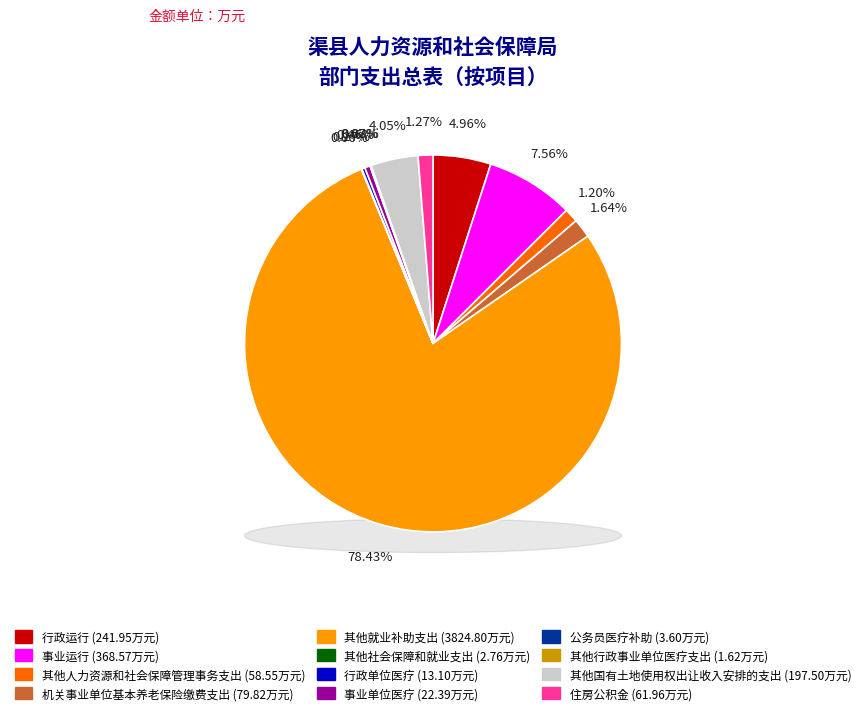

Rank the categories by value from highest to lowest.

其他就业补助支出, 事业运行, 行政运行, 其他国有土地使用权出让收入安排的支出, 机关事业单位基本养老保险缴费支出, 住房公积金, 其他人力资源和社会保障管理事务支出, 事业单位医疗, 行政单位医疗, 公务员医疗补助, 其他社会保障和就业支出, 其他行政事业单位医疗支出